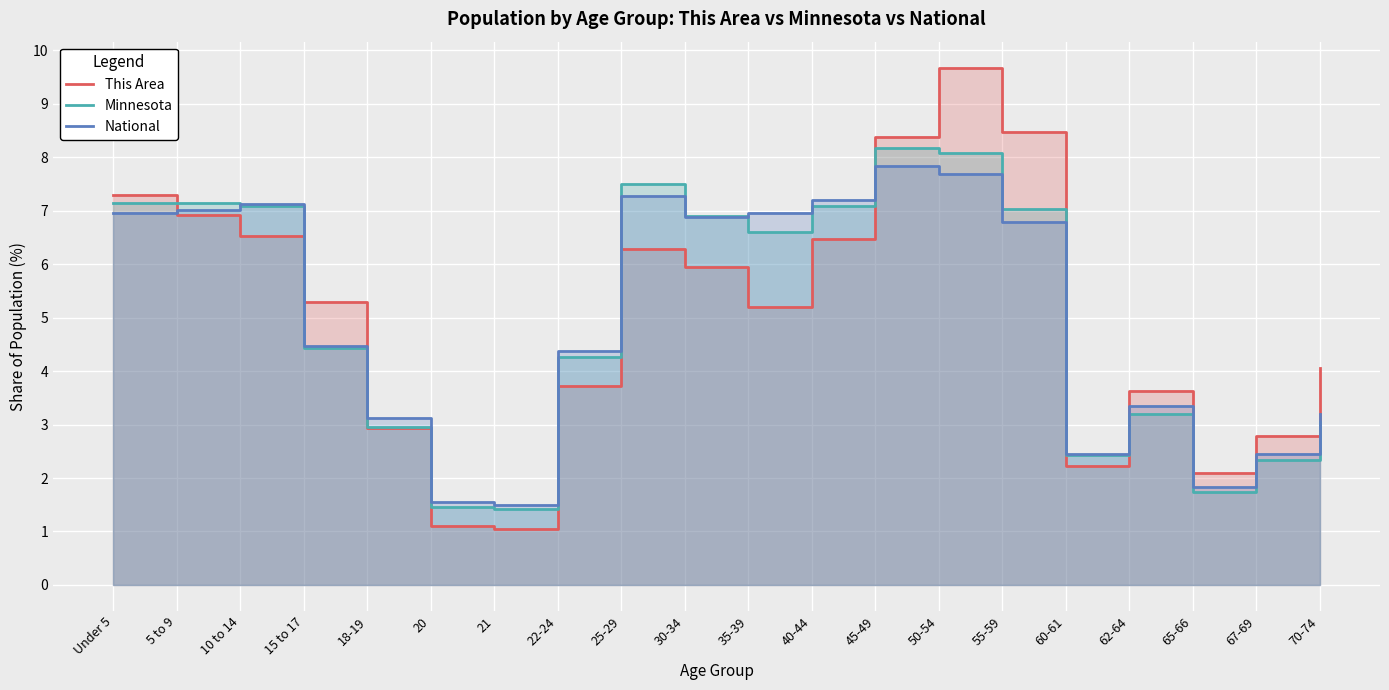

How many lines are shown in the chart?

3